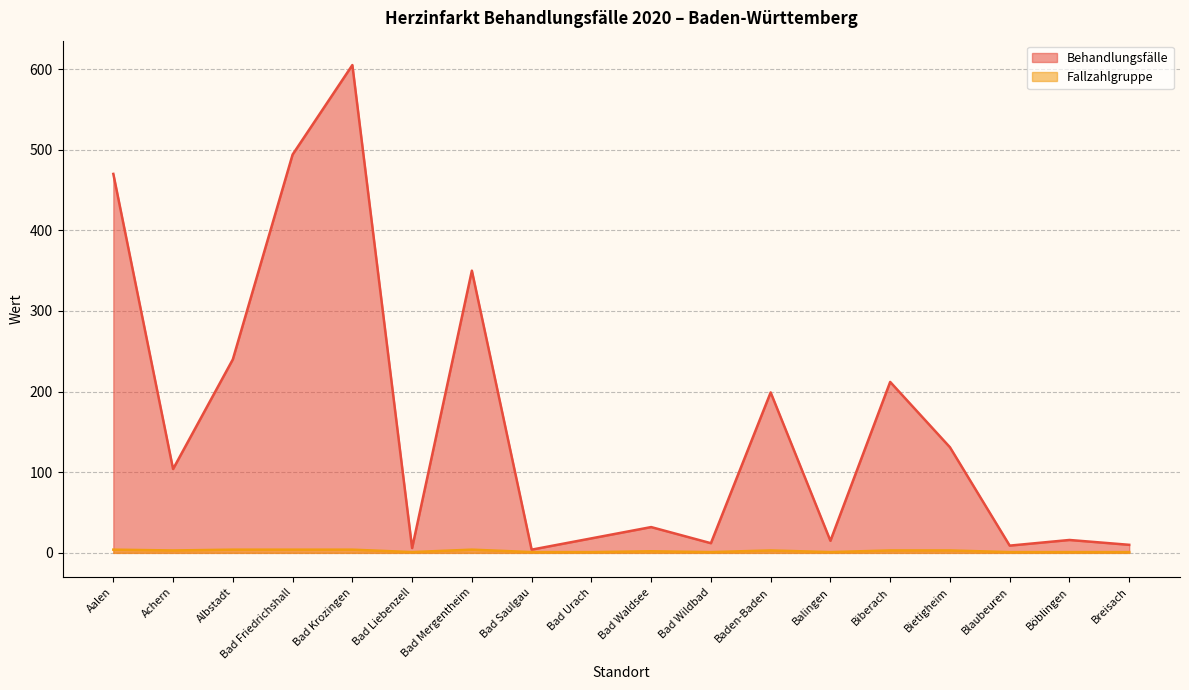

What is the label of the 1st point from the left?

Aalen